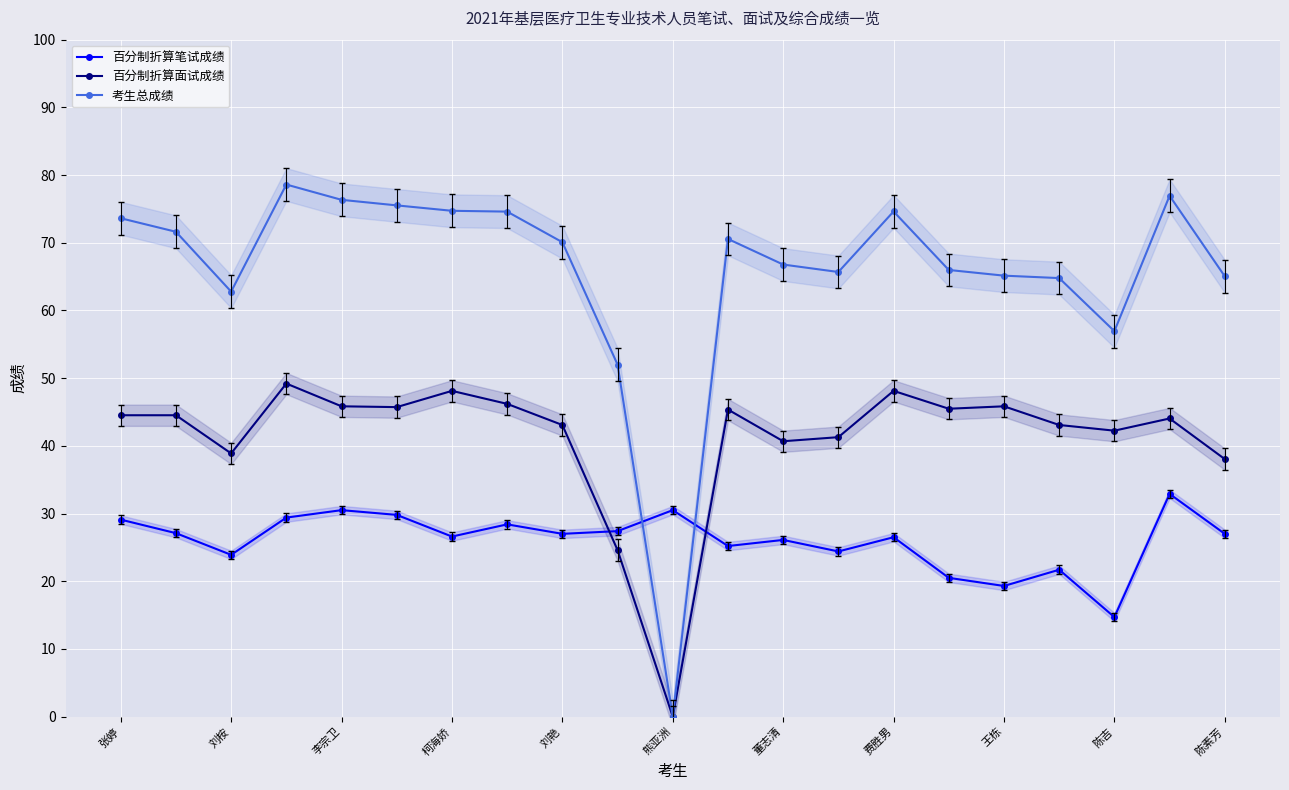

How many data points in 百分制折算面试成绩 are less than 44?

9